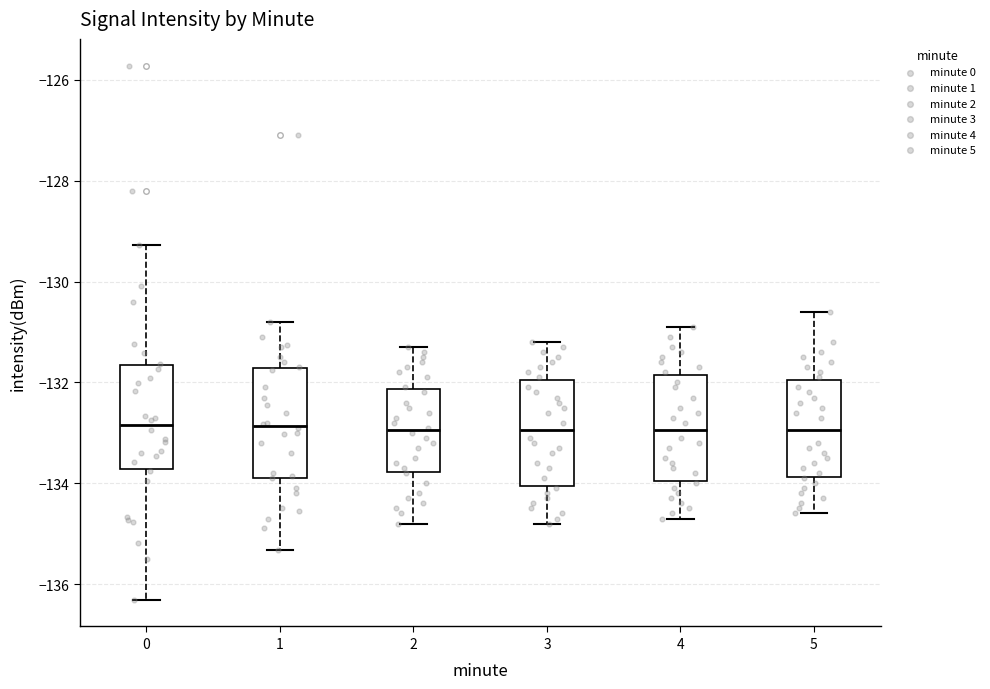

Where is the lower edge of the box at x = 4 on the y-axis? The values are not printed on the chart, so give them approximately, as read against the axis.

-134.0